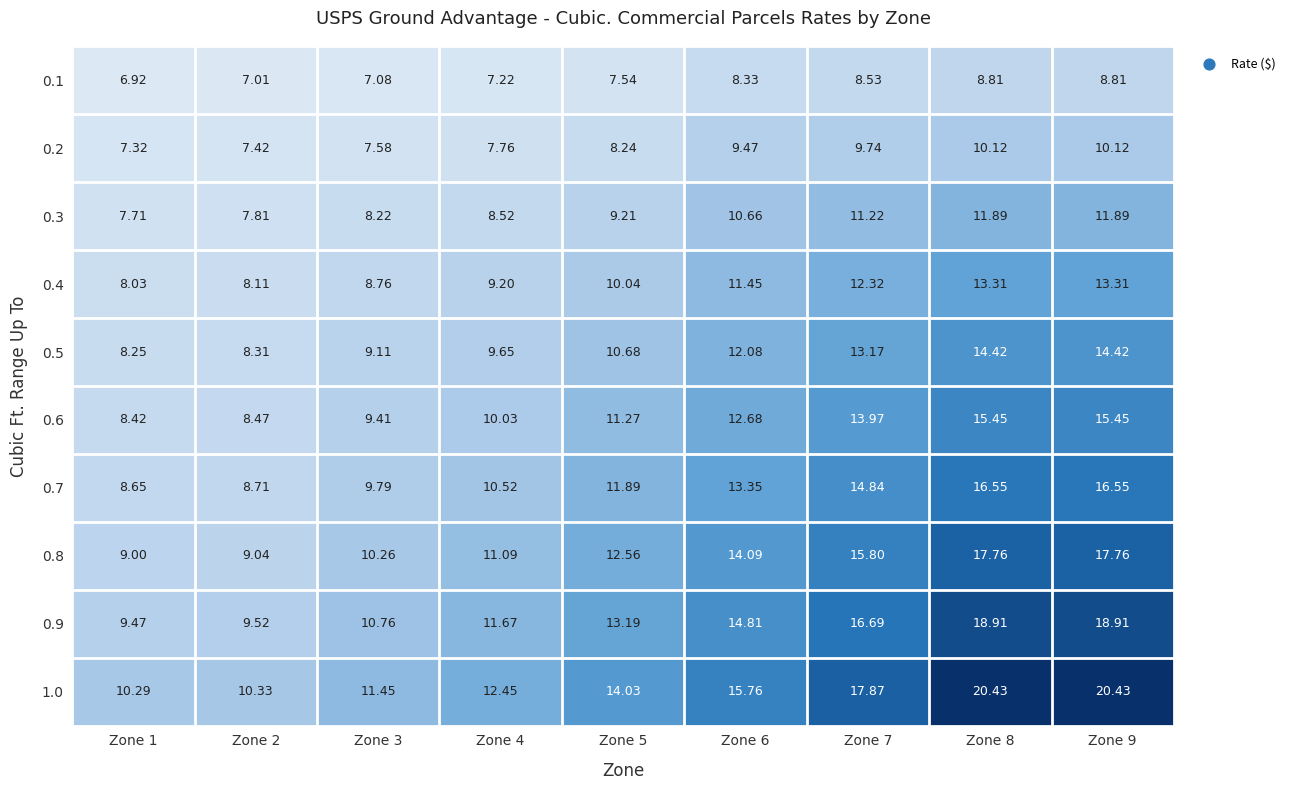

Is the value of 0.3 at Zone 4 greater than the value of 0.9 at Zone 5?

No